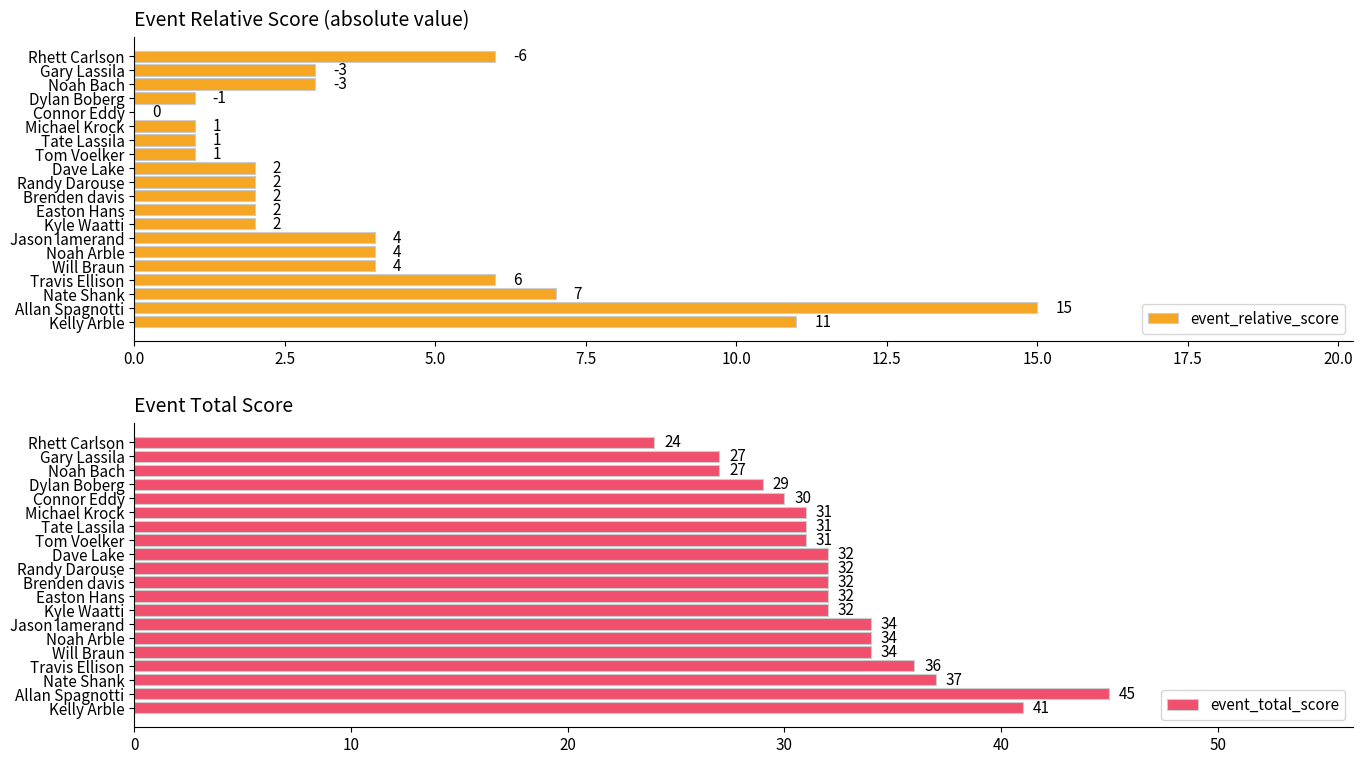

How many bars are there in each group?

2